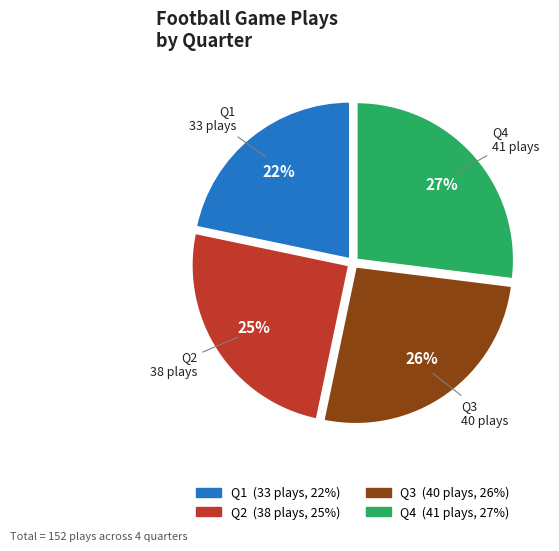

To the nearest percent, what is the difference between the Q3 and Q4 slice percentages?

1%